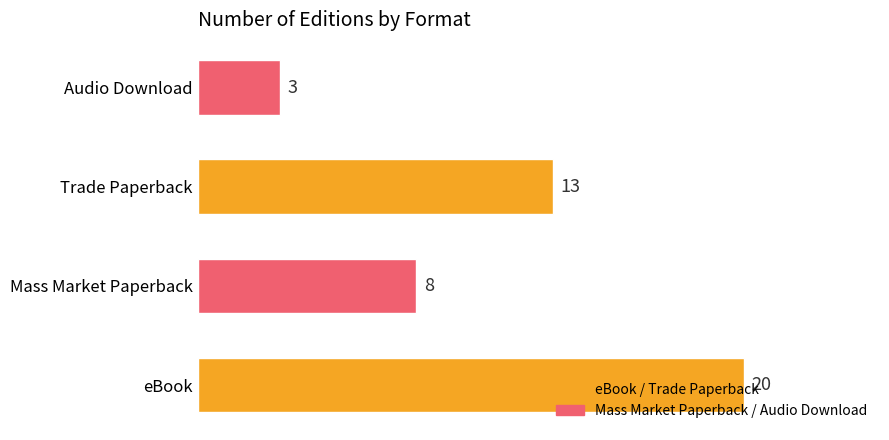

What is the smallest value displayed?

3